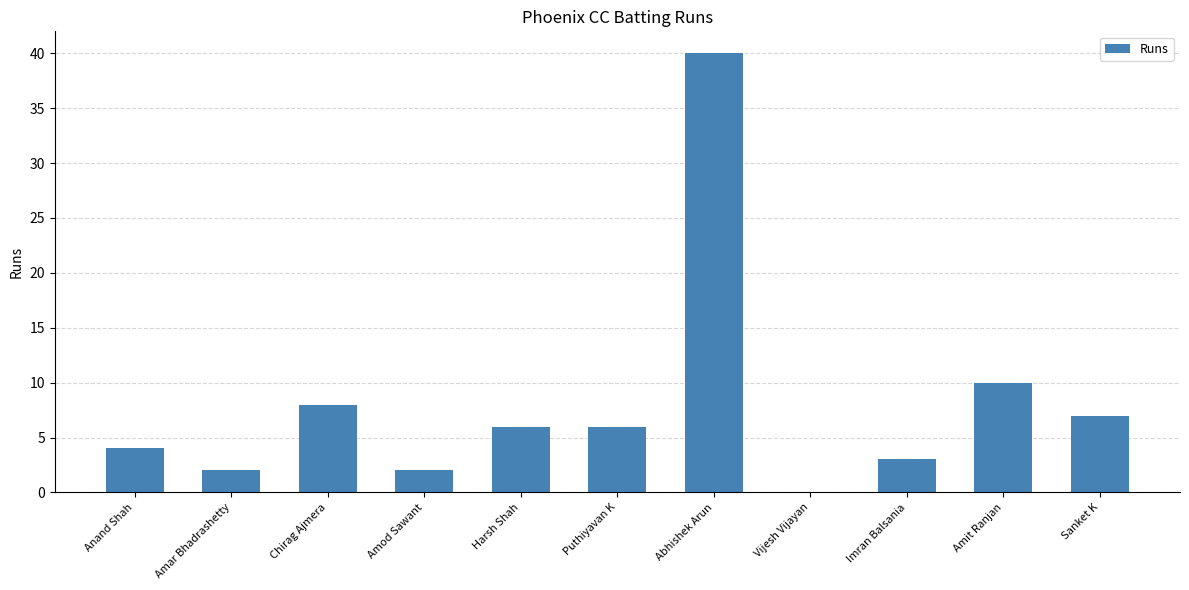

Which category has the highest value across all series?

Abhishek Arun